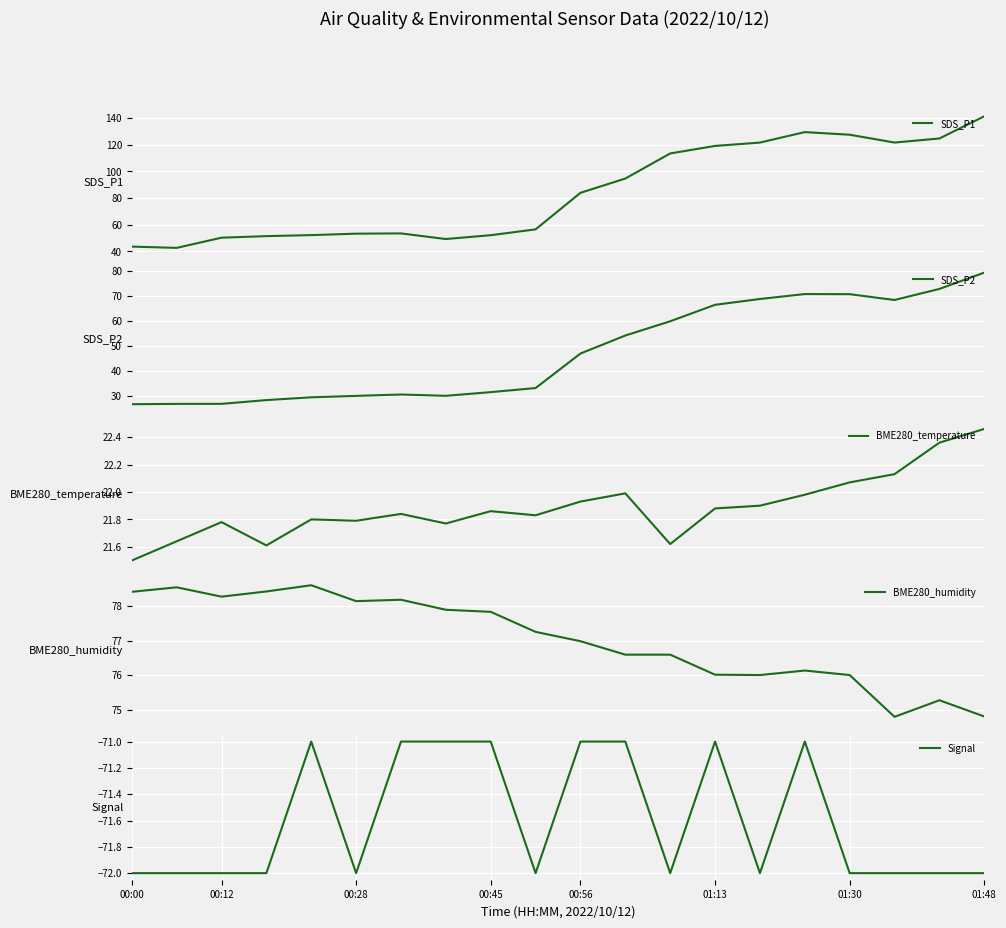

The Signal series shows -72.0 at 14. True or false?

True